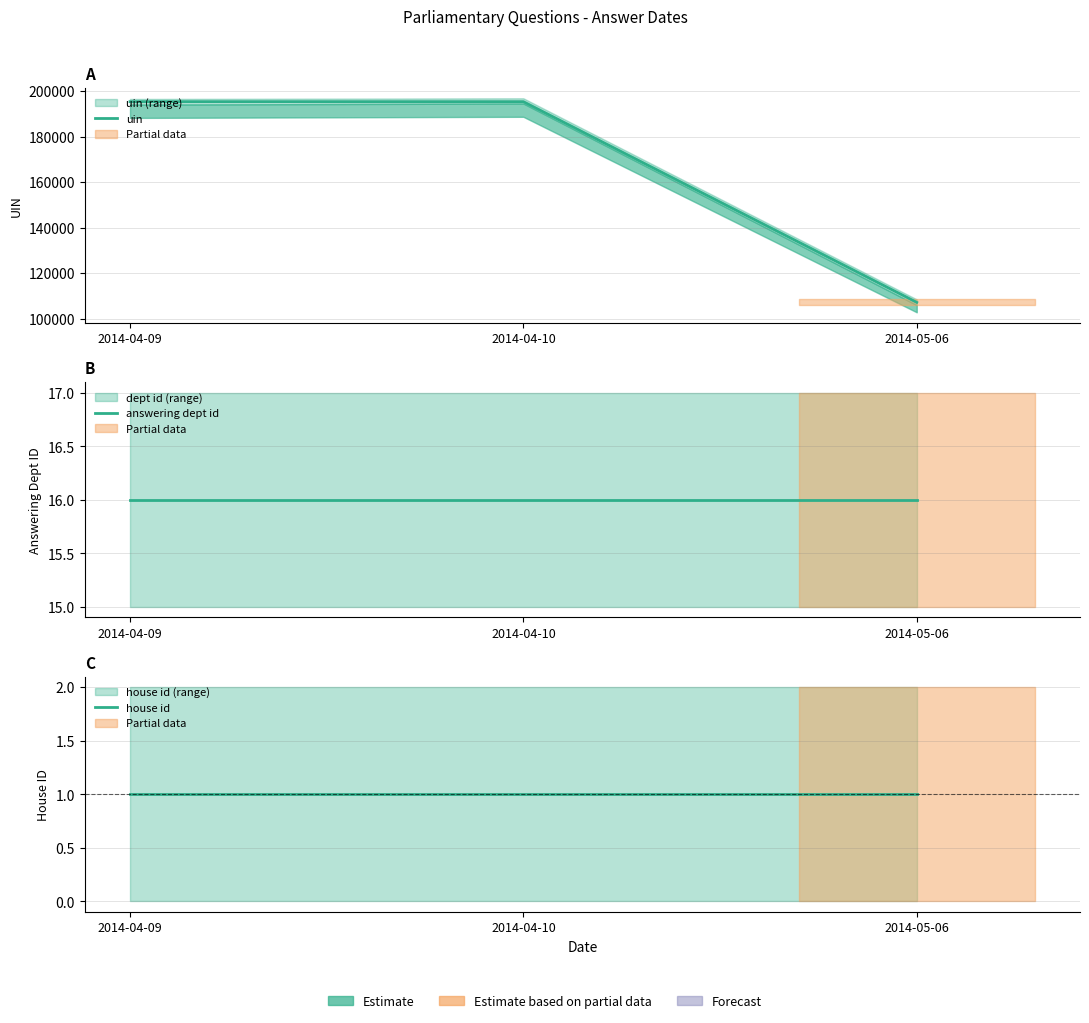

What position from the right is 2014-04-10?

2